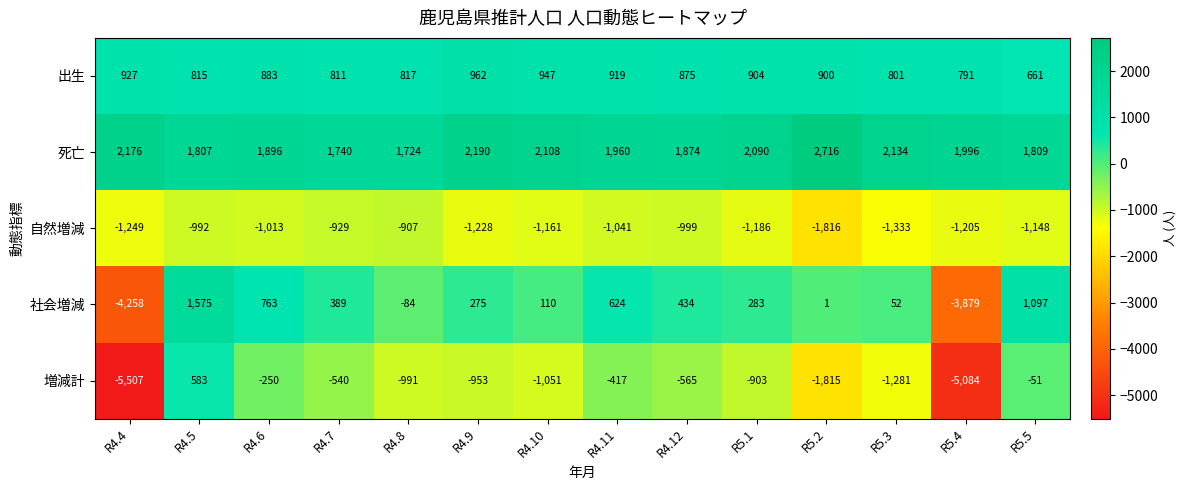

How many positive values does the 社会増減 series have?

11